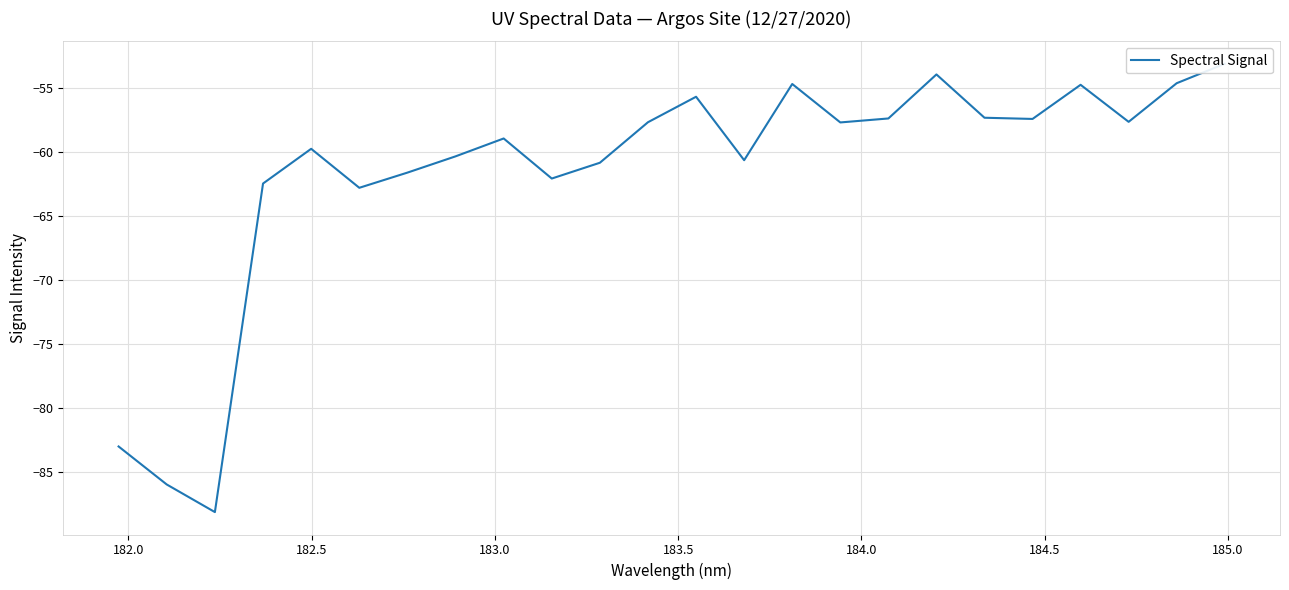

Reading left to right, transcribe all the data shown in this chart.

-83.0	-86.0	-88.1	-62.5	-59.7	-62.8	-61.6	-60.3	-58.9	-62.1	-60.8	-57.7	-55.7	-60.6	-54.7	-57.7	-57.4	-53.9	-57.3	-57.4	-54.7	-57.6	-54.6	-53.1